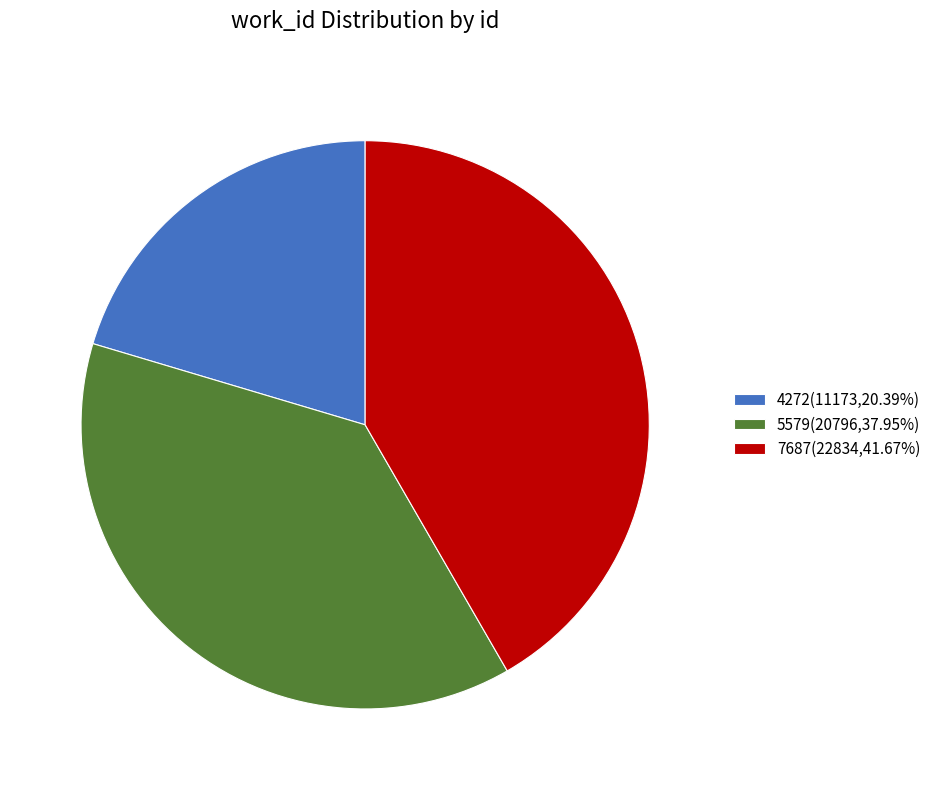

Approximately how many times larger is the value at 4272(11173,20.39%) compared to 5579(20796,37.95%)?

0.5